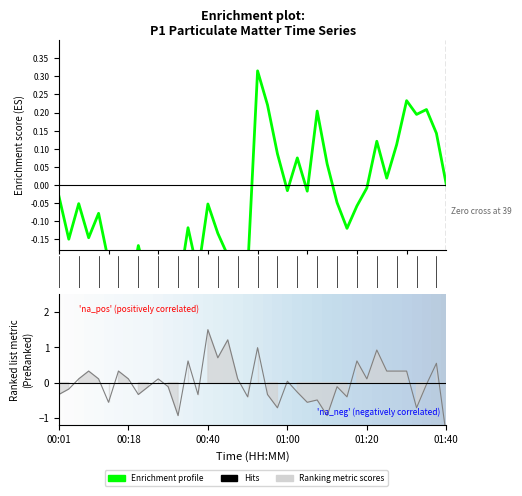

What is the change in value from 12 to 21?

+0.5